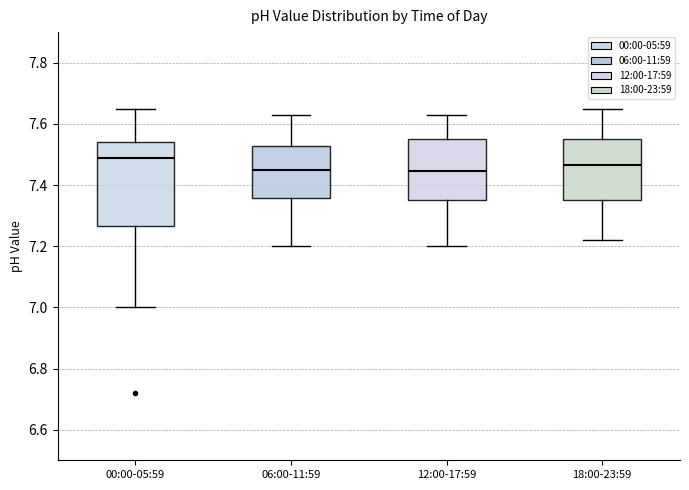

Reading left to right, read every box against the y-axis: the position of its median line, the range the box covers, and the ends of its whiskers. The values are not printed on the chart, so give them approximately, as read against the axis.

00:00-05:59: median 7.50, box 7.26 to 7.54, whiskers 7.00 to 7.66
06:00-11:59: median 7.46, box 7.36 to 7.52, whiskers 7.20 to 7.64
12:00-17:59: median 7.44, box 7.36 to 7.56, whiskers 7.20 to 7.64
18:00-23:59: median 7.46, box 7.36 to 7.56, whiskers 7.22 to 7.66